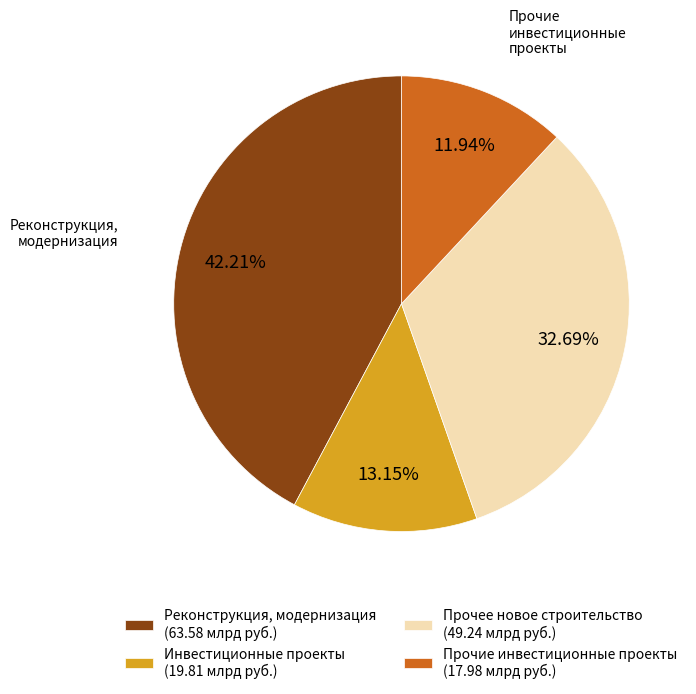

Is there any slice that represents more than half of the pie?

No